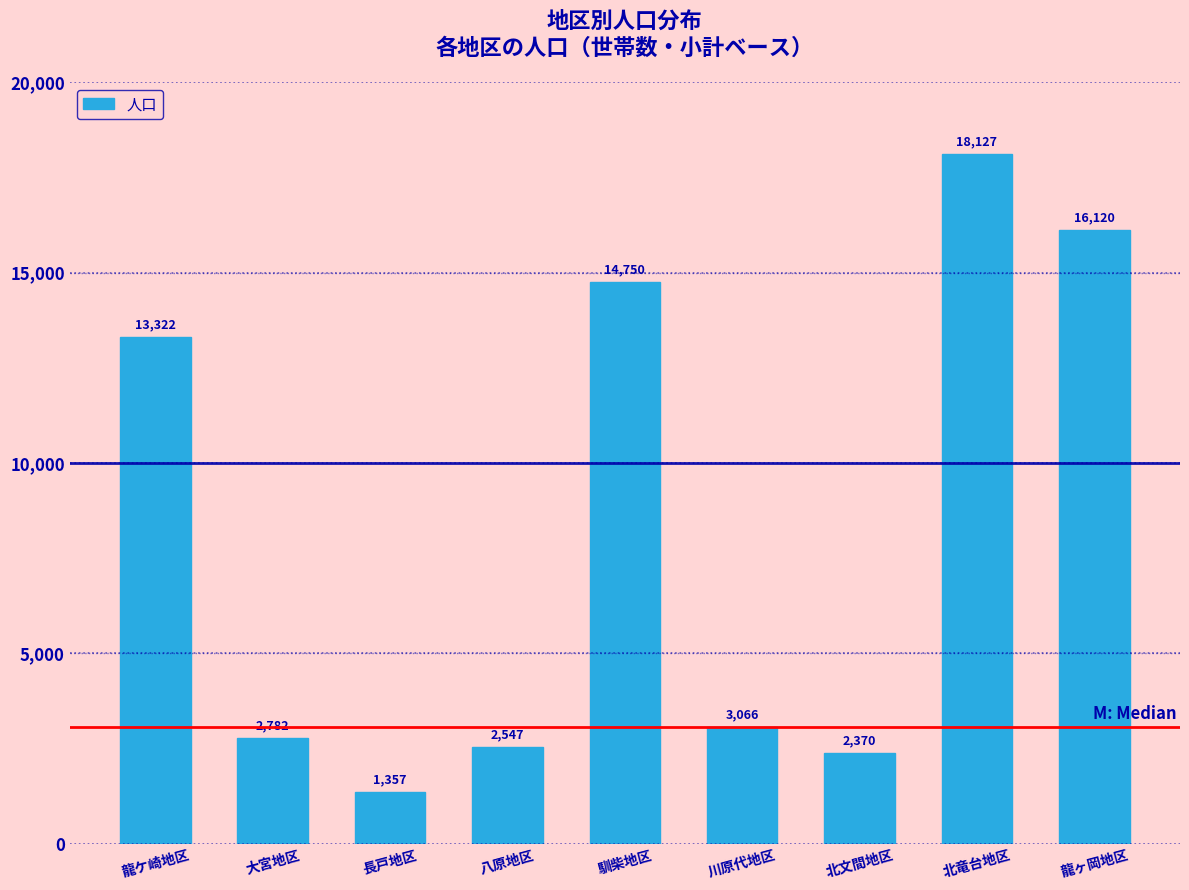

Reading left to right, list all the values displayed in this chart.

13322	2782	1357	2547	14750	3066	2370	18127	16120